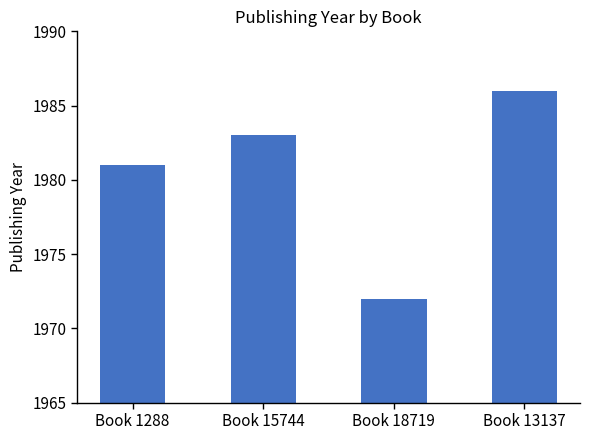

Are the bars grouped side by side (vs. stacked)?

No